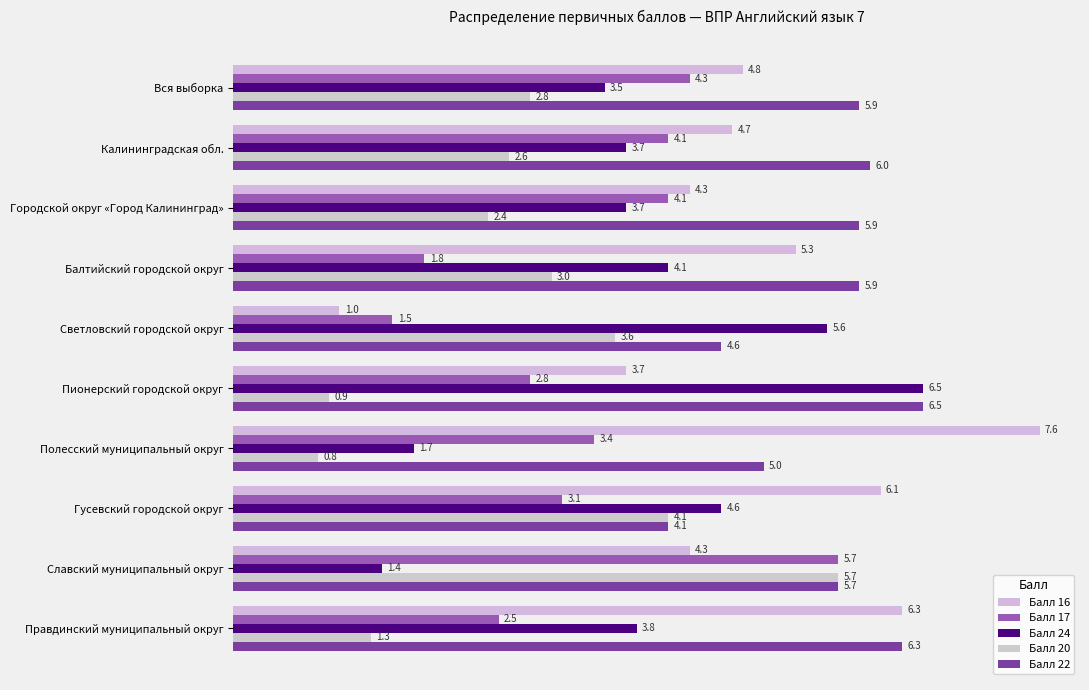

Which series has the largest total across all categories?

Балл 22